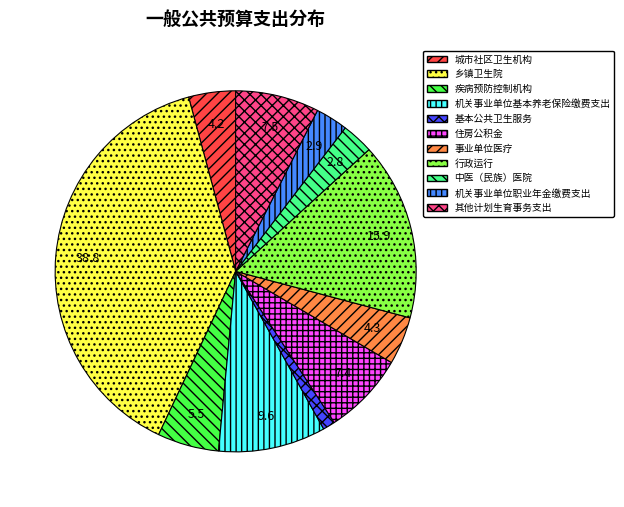

Does 住房公积金 represent more than half of the total?

No